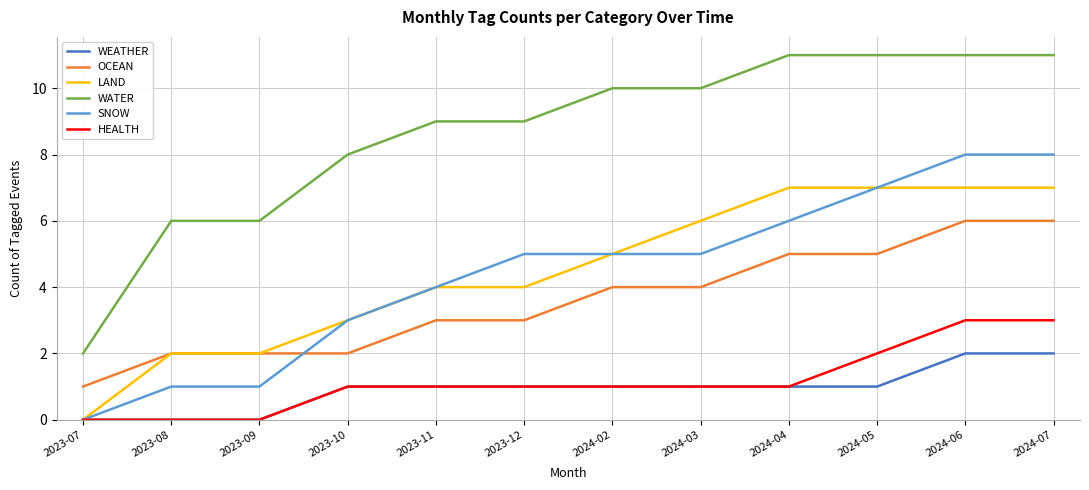

Count the OCEAN values in the range 2 to 5.

9